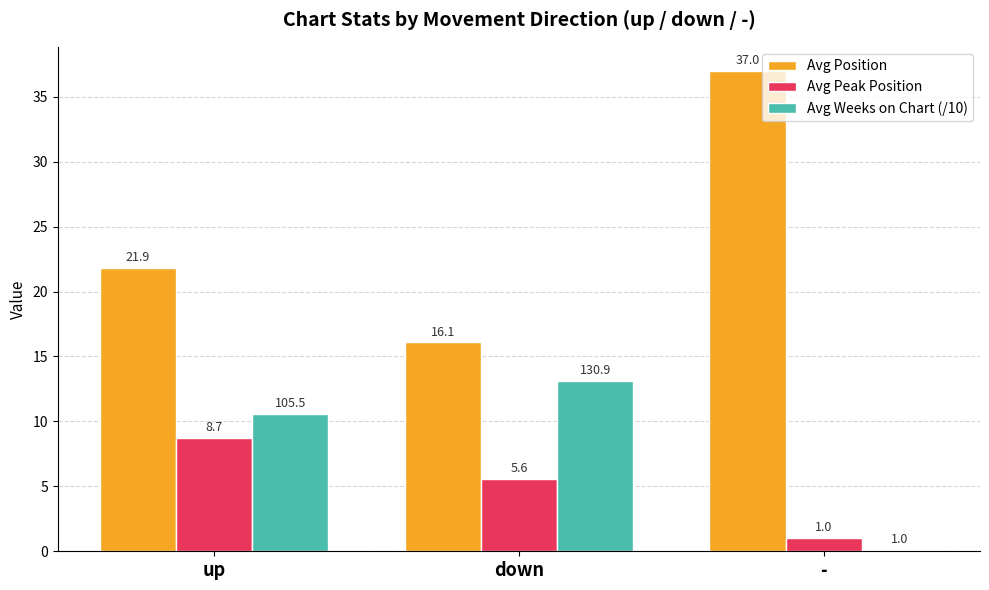

What is the average value of the Avg Position series?

25.0